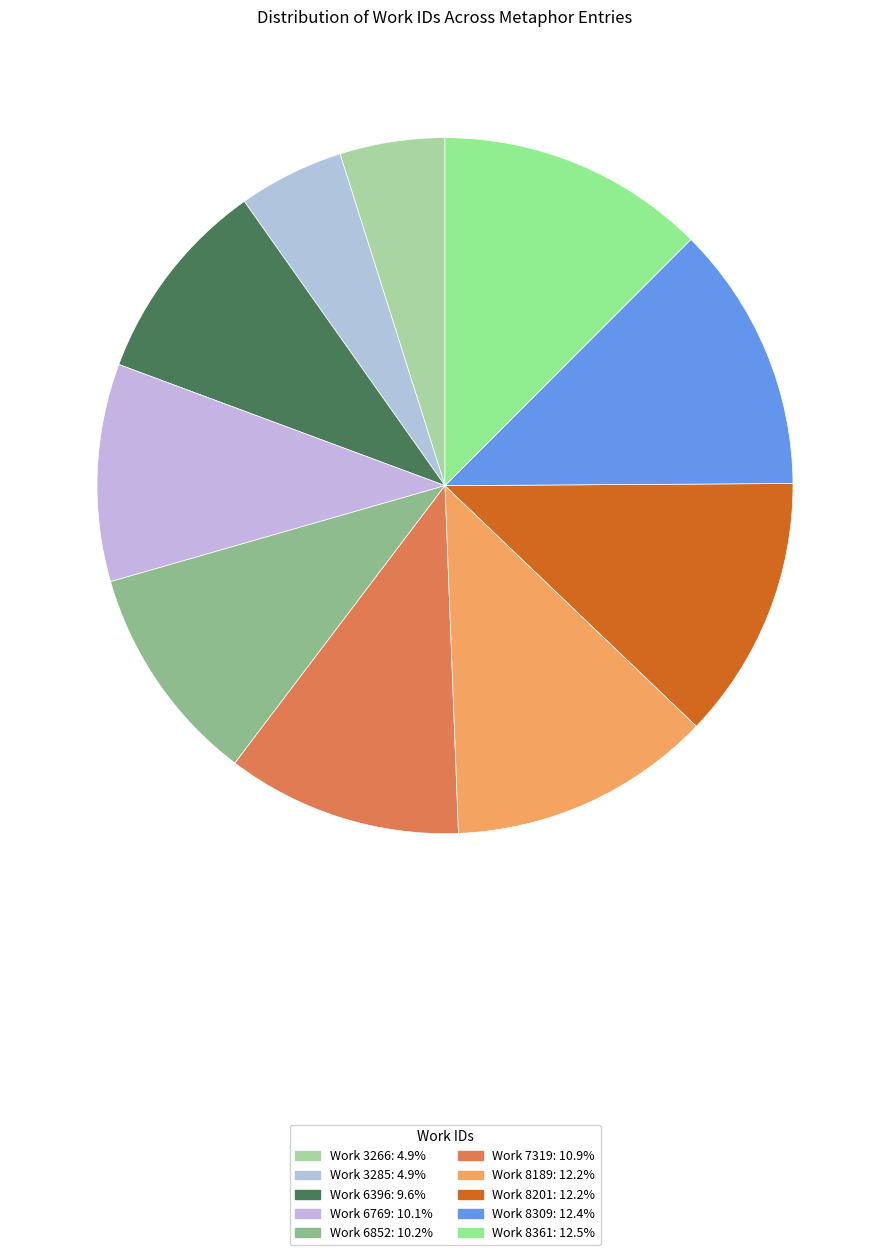

How many slices are in this pie chart?

10